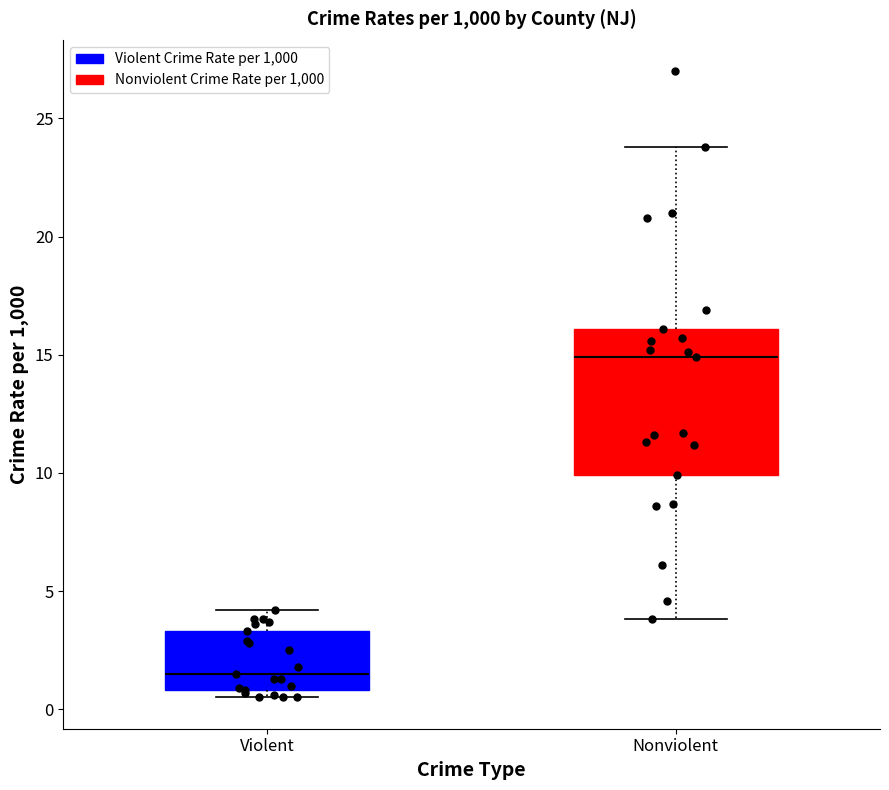

Reading left to right, read every box against the y-axis: the position of its median line, the range the box covers, and the ends of its whiskers. The values are not printed on the chart, so give them approximately, as read against the axis.

Violent: median 1.5, box 1.0 to 3.5, whiskers 0.5 to 4.0
Nonviolent: median 15.0, box 10.0 to 16.0, whiskers 4.0 to 24.0